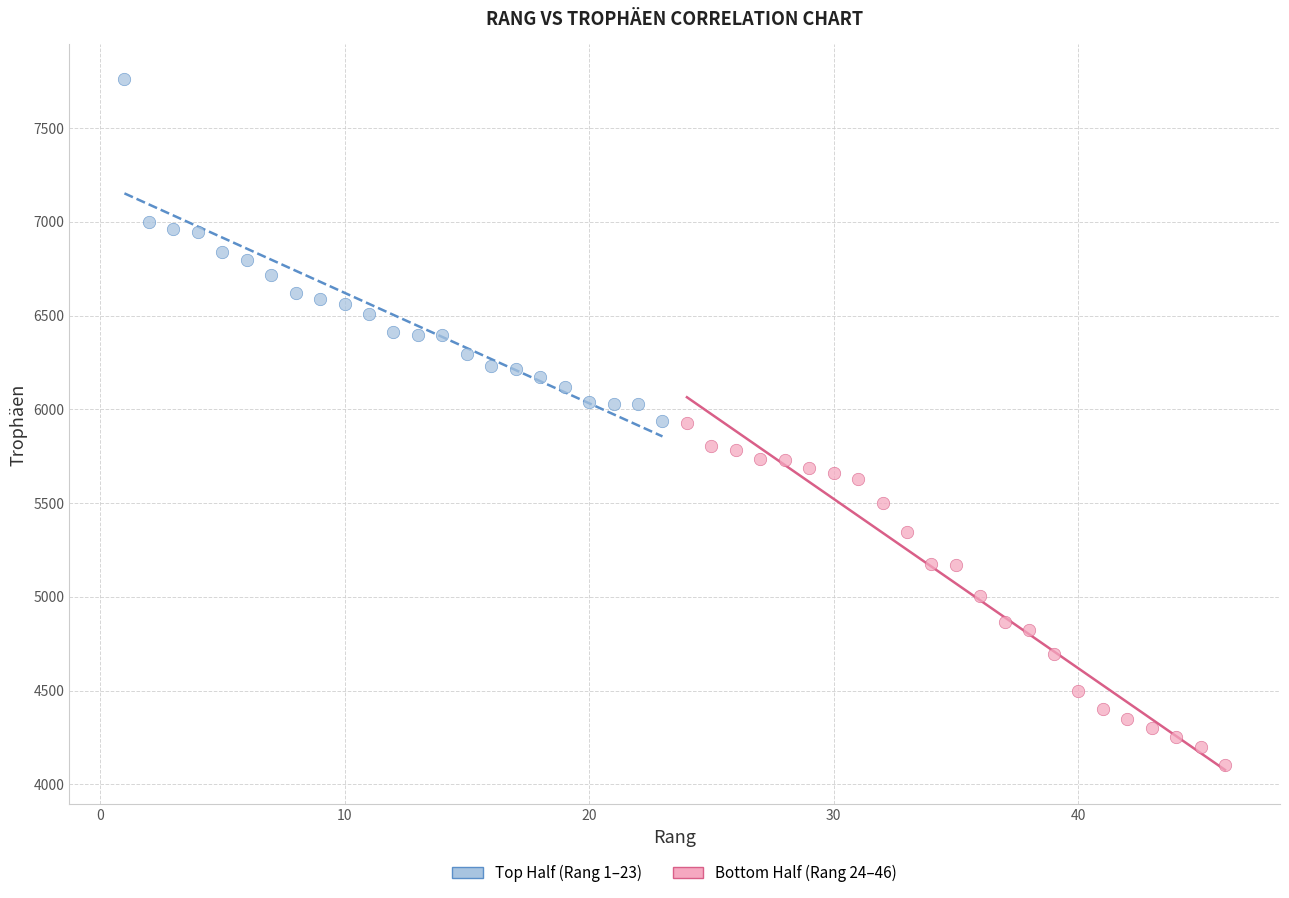

What are all the series names shown in the legend?

Top Half (Rang 1–23), Bottom Half (Rang 24–46)